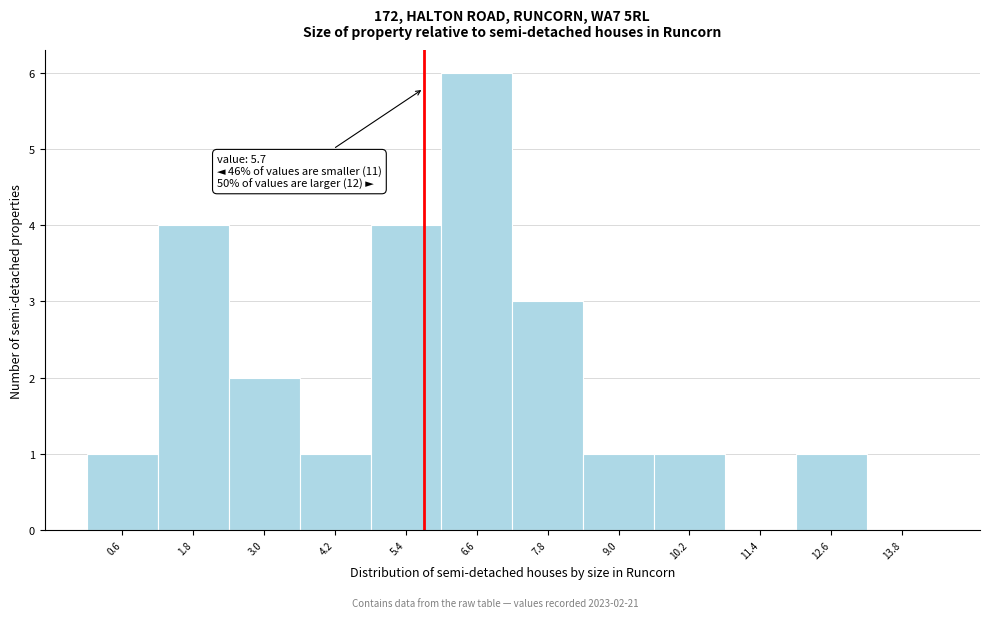

Which range on the x-axis has the tallest bar?

6.0 to 7.2